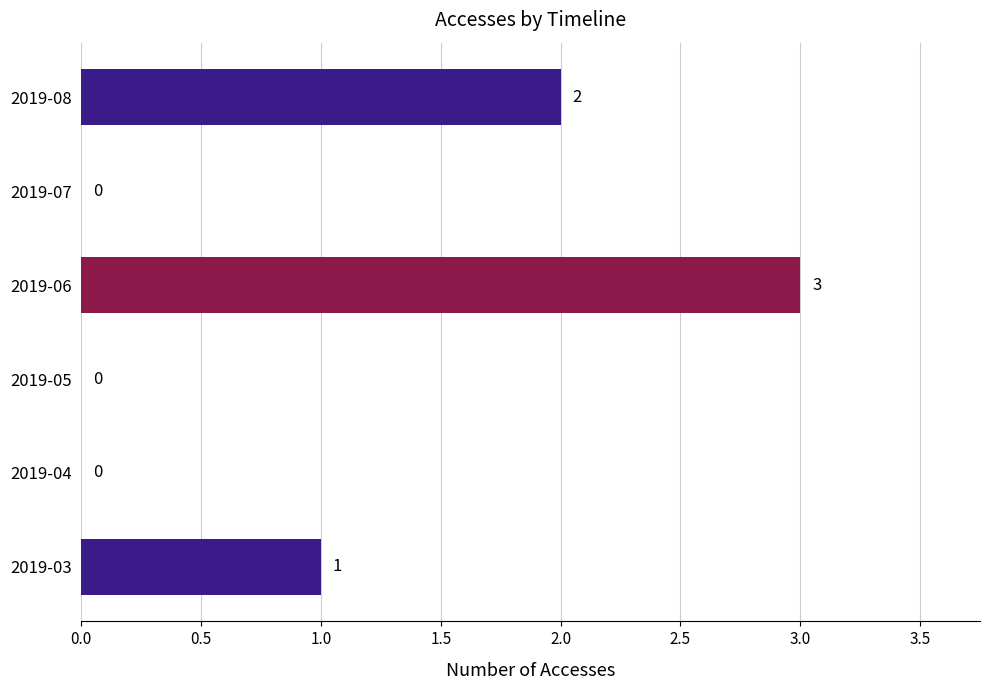

The chart shows a value of 1 at 2019-03. True or false?

True